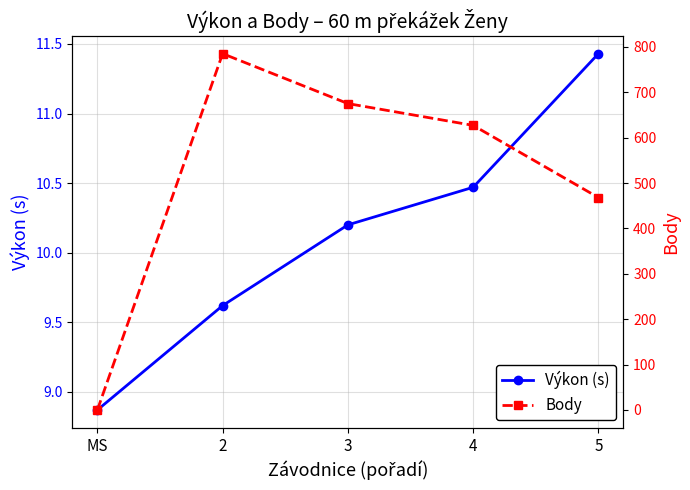

At how many categories does at least one series exceed 492?

3